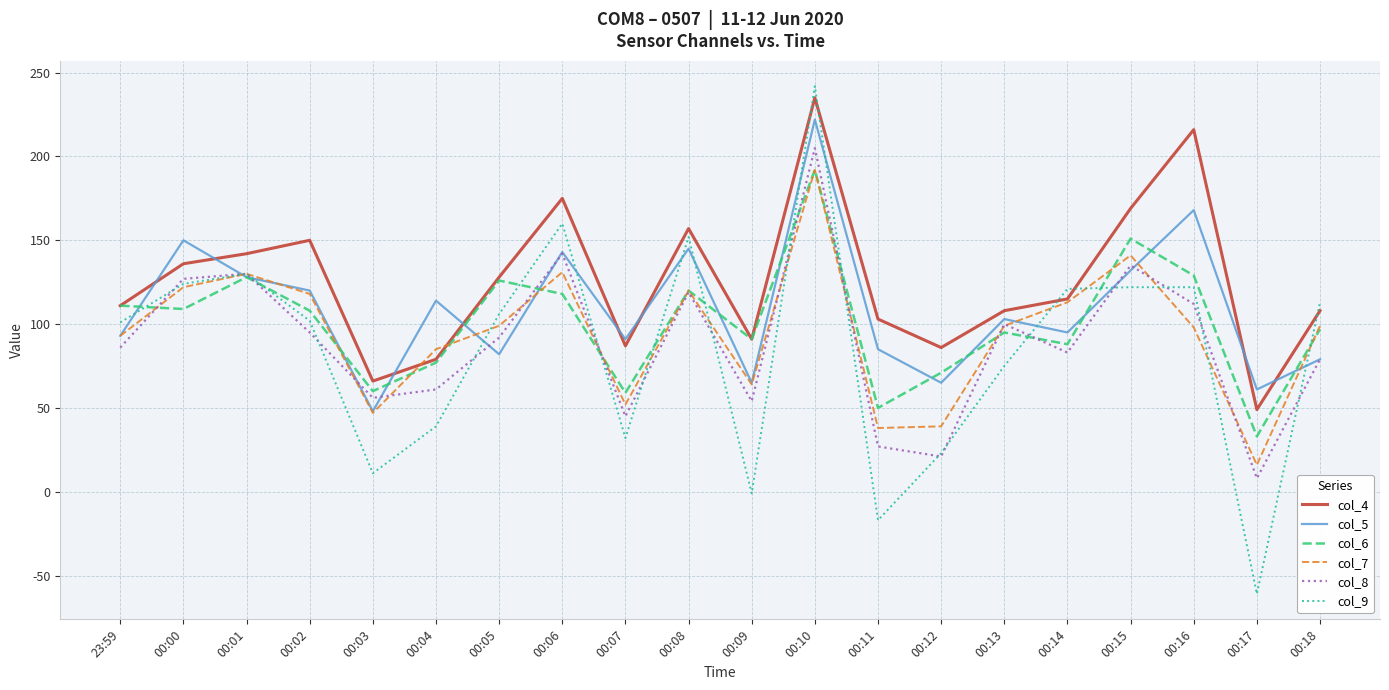

What is the difference between the highest and lowest values at 00:00?

41